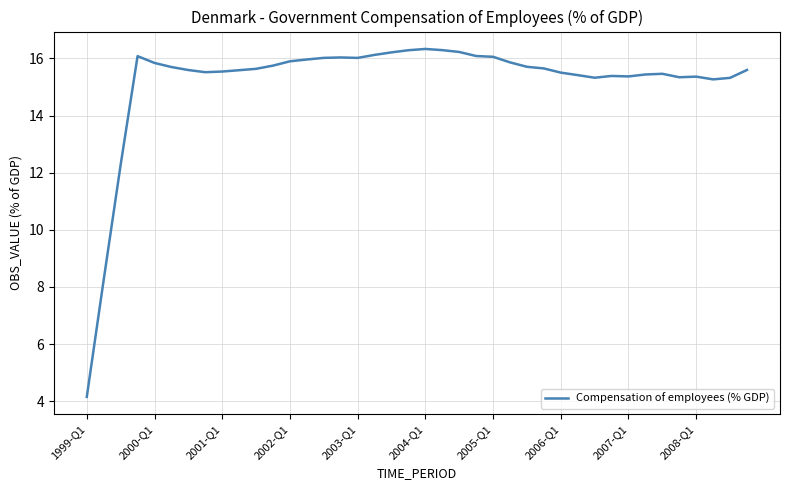

What is the minimum value shown in the chart?

4.2